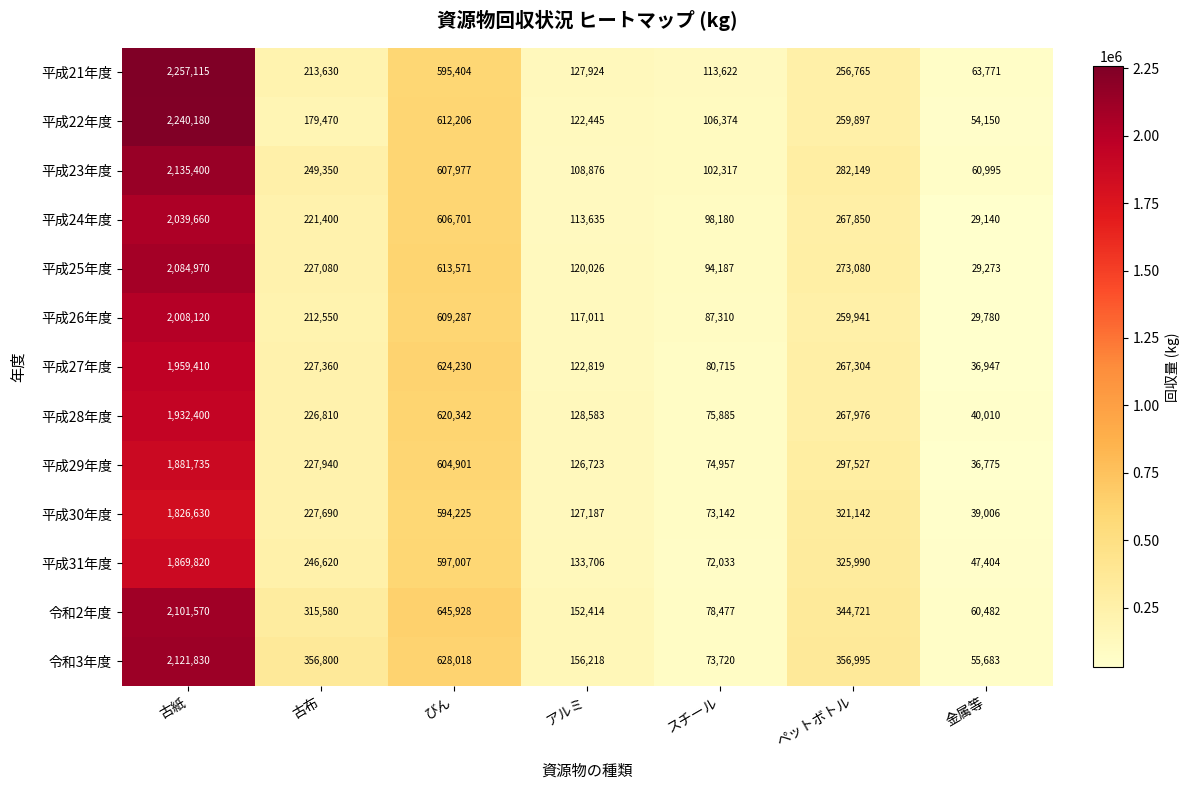

What is the minimum value shown in the chart?

29140